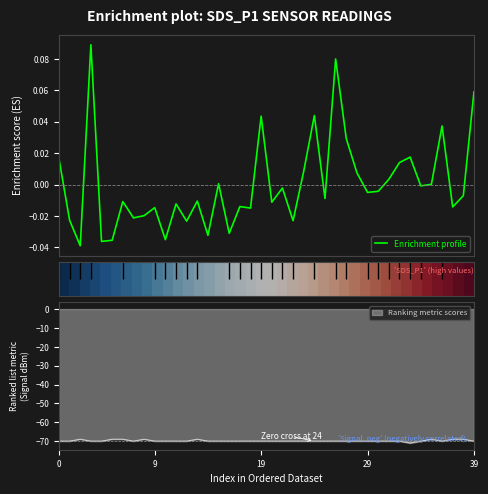

What is the highest value of the Ranking metric scores series?

-69